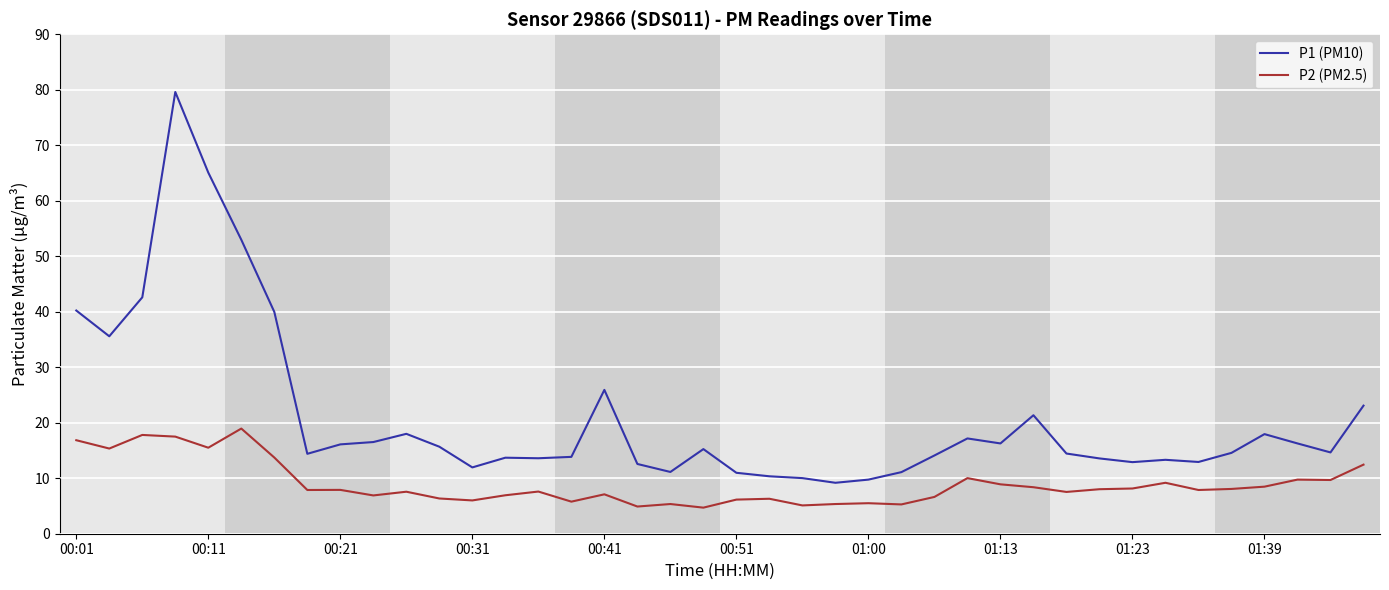

Does the chart have visible grid lines?

Yes